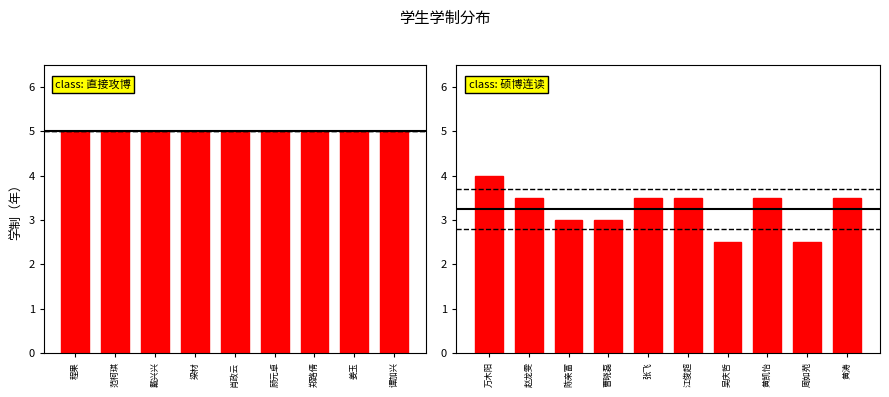

What is the average value?

4.1